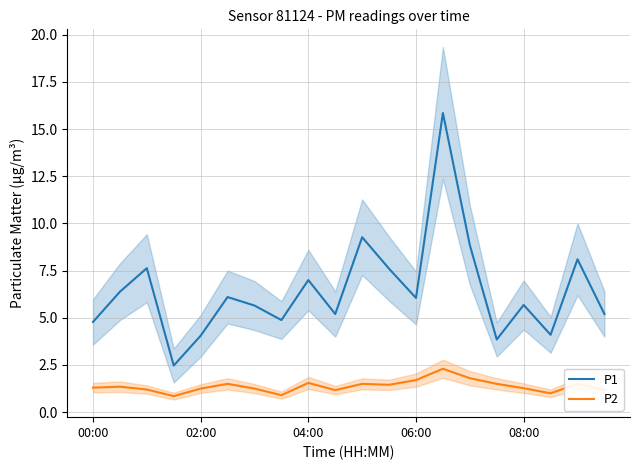

The value of P2 at 06:00 is 2.6. True or false?

False